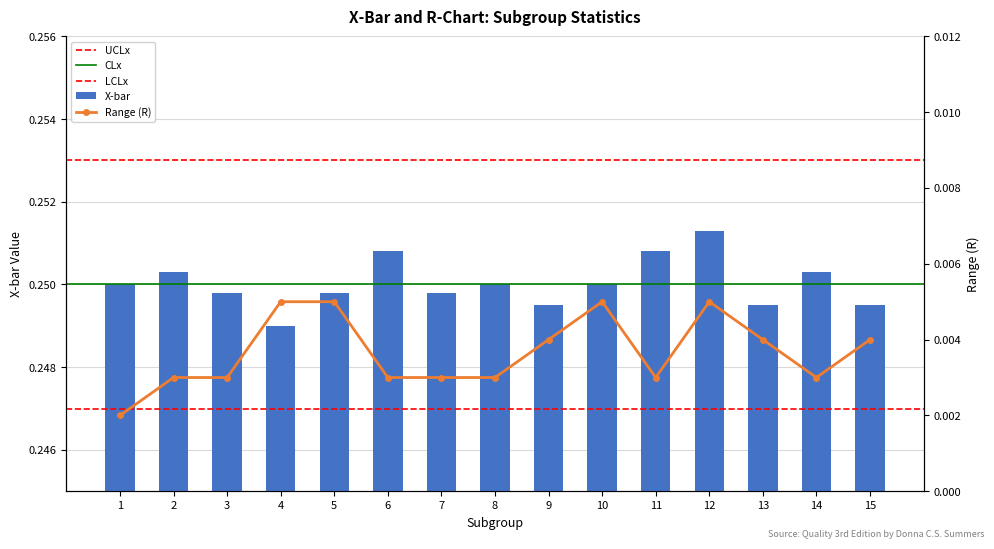

Rank the series by their maximum value, from lowest to highest.

R, X-bar